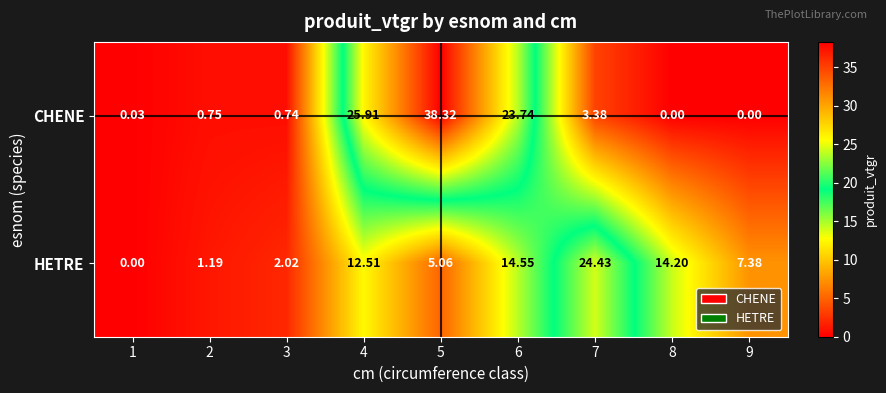

Rank the series by their maximum value, from lowest to highest.

HETRE, CHENE